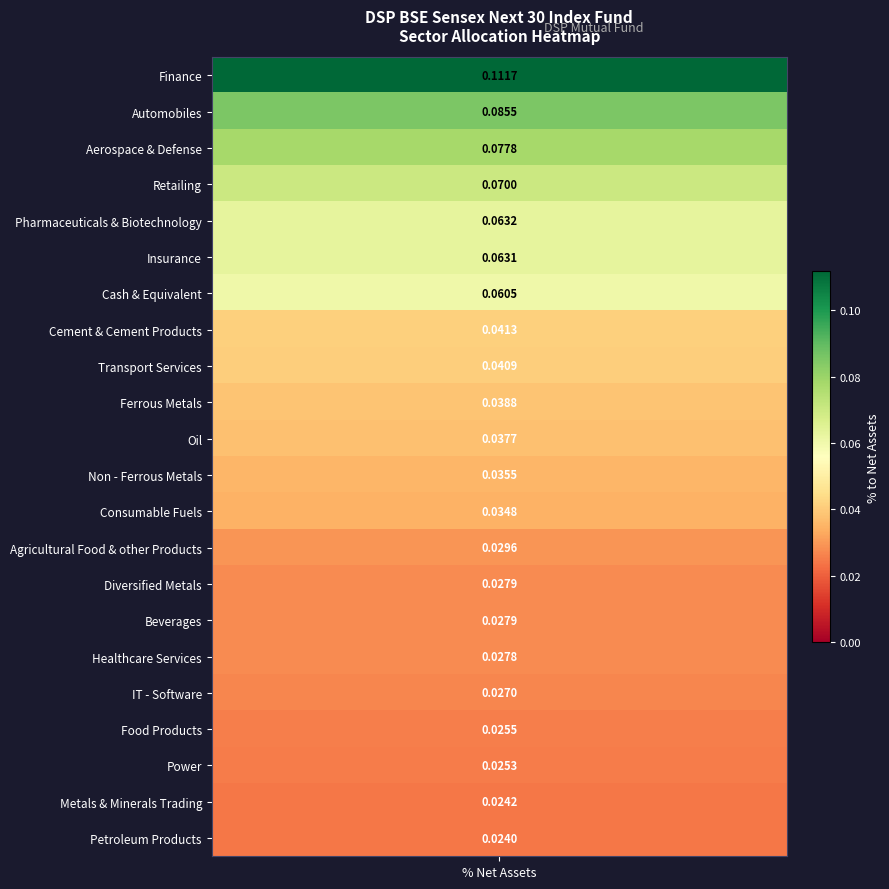

The chart shows a value of 0.0 at Diversified Metals. True or false?

True